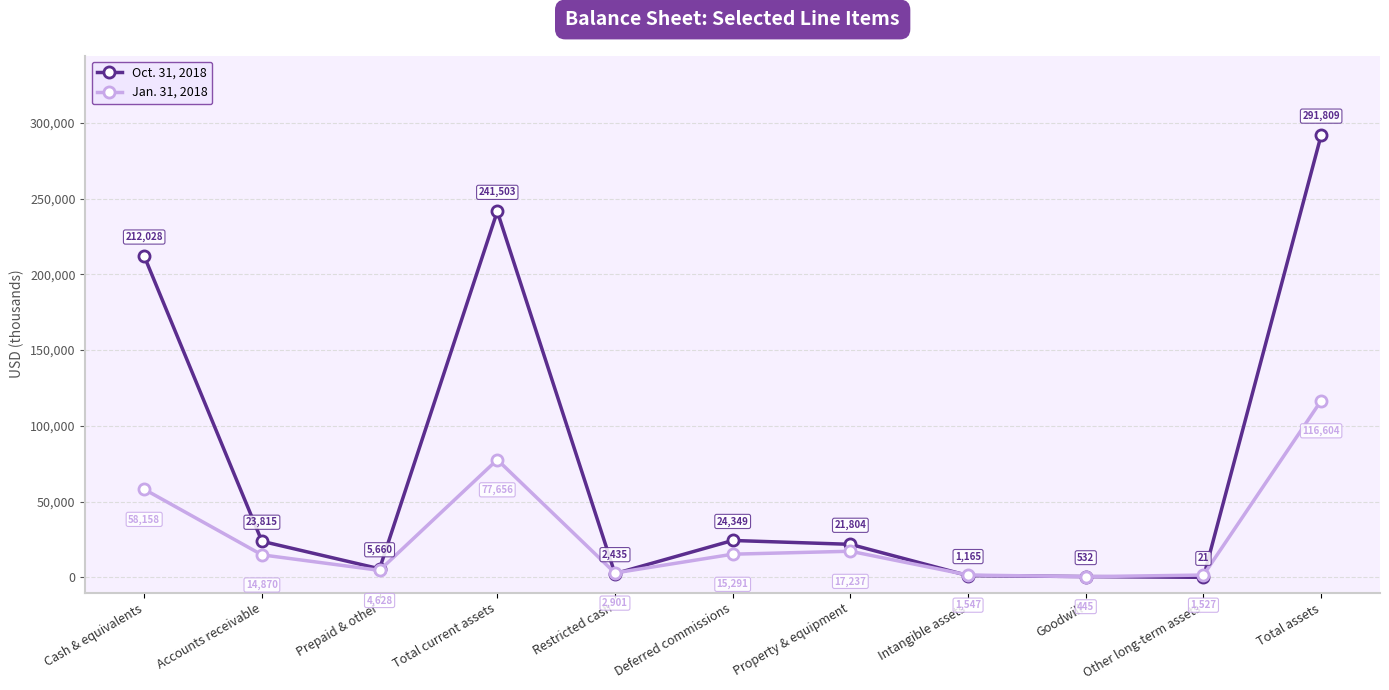

What position from the right is Other long-term assets?

2